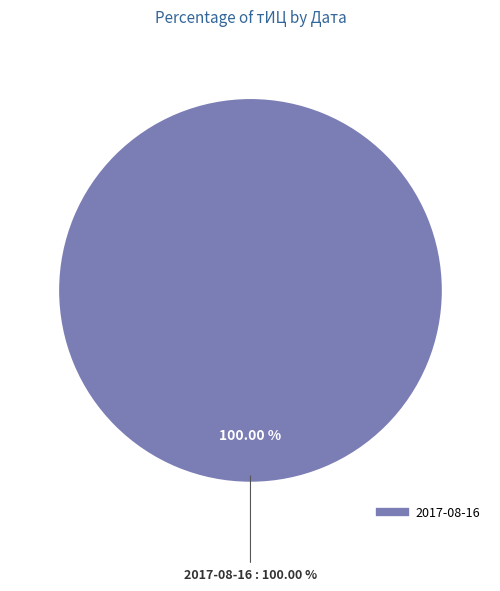

Which has a higher value, 2016-06-19 or 2017-08-16?

2017-08-16